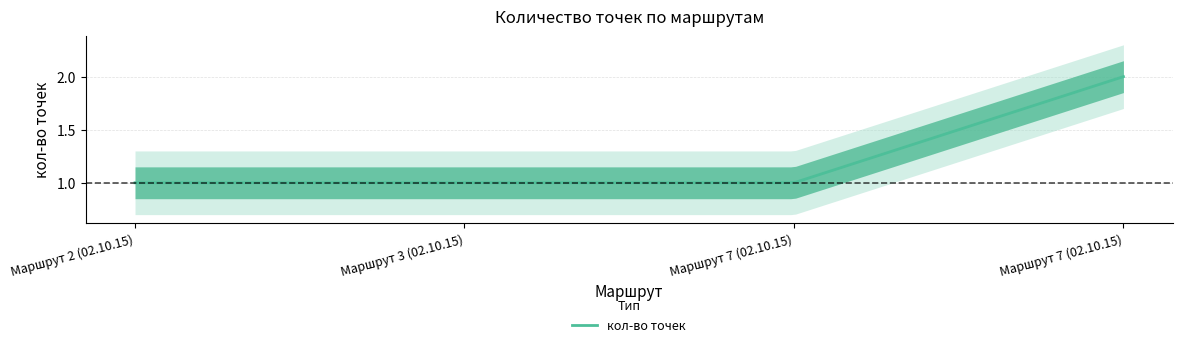

Which has a higher value, Маршрут 3 (02.10.15) or Маршрут 2 (02.10.15)?

Маршрут 3 (02.10.15)